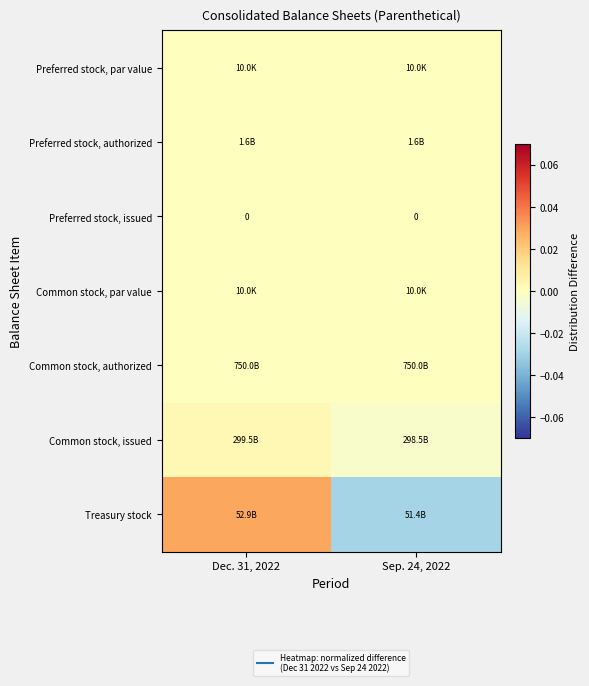

Rank the categories by Preferred stock, par value value from lowest to highest.

Dec. 31, 2022, Sep. 24, 2022